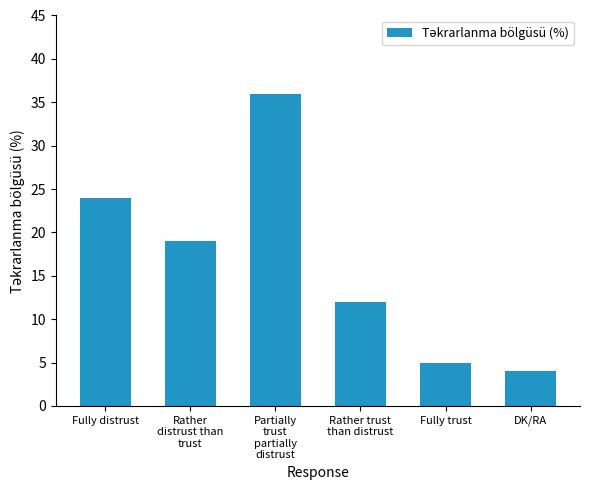

Which label corresponds to the smallest value in the chart?

DK/RA